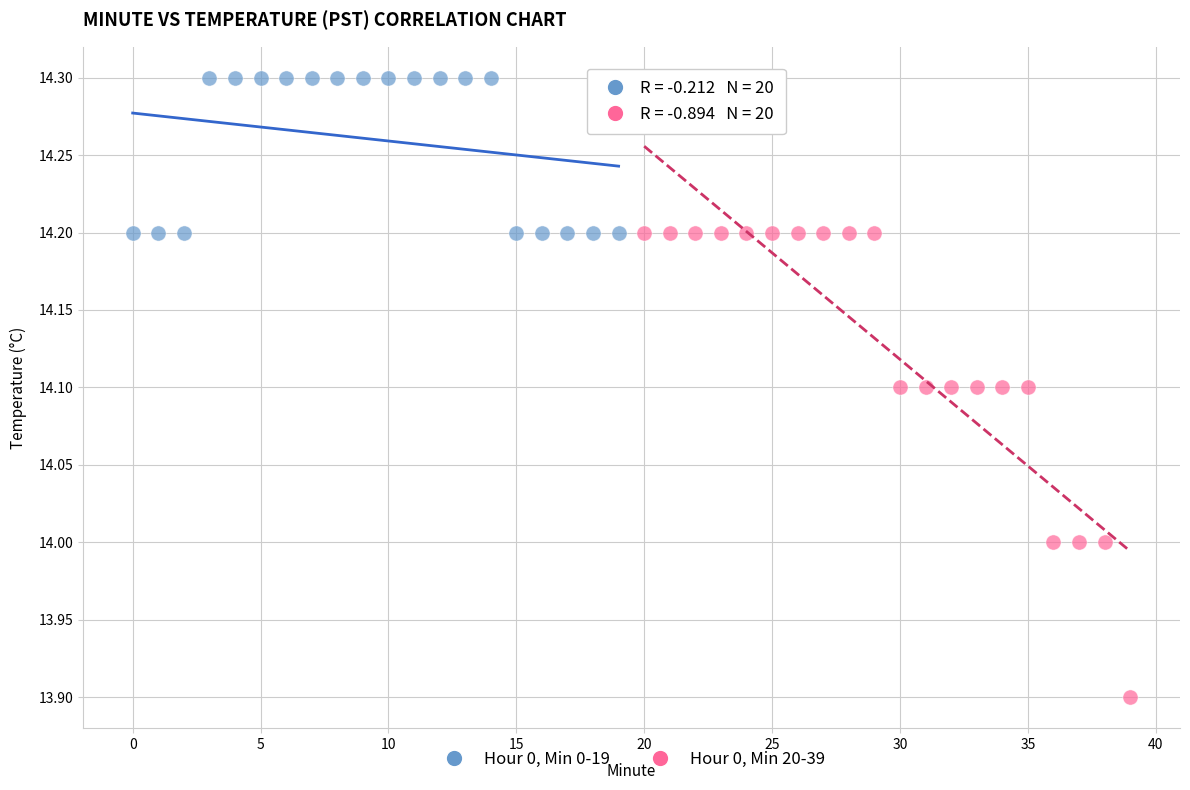

Which series contains the highest Y value?

Hour 0, Min 0-19